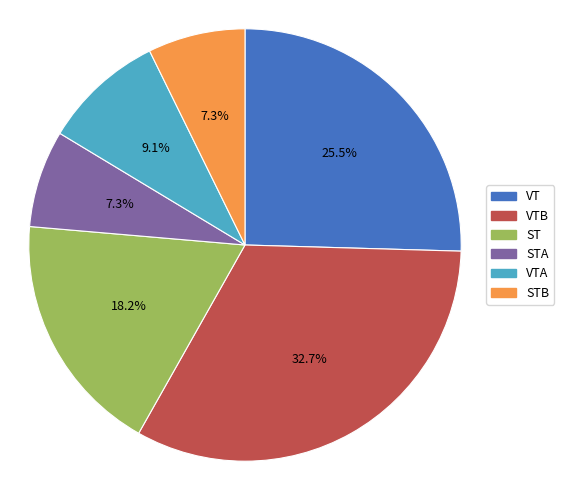

To the nearest percent, what is the average slice percentage?

17%